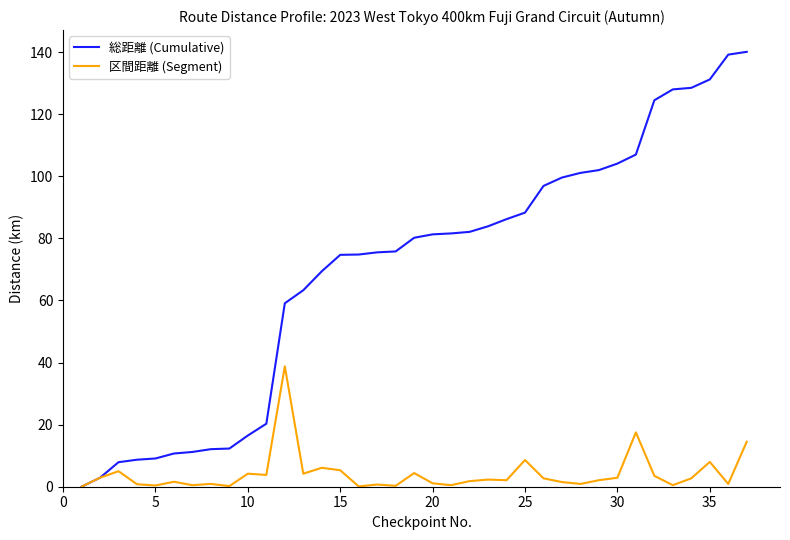

Which series has the widest spread of values?

総距離 (Cumulative)